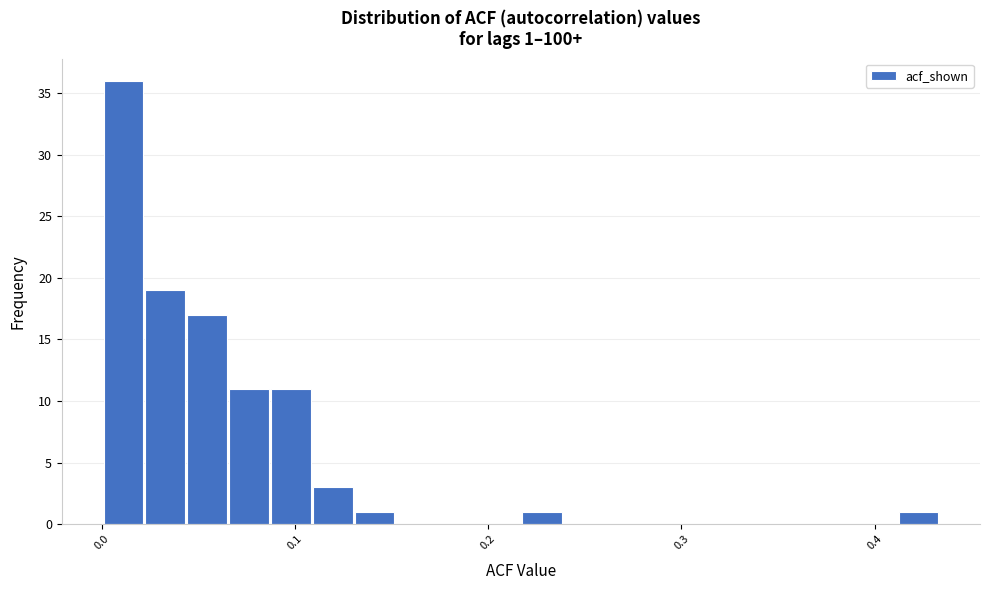

Around what value on the x-axis is the tallest bar? Give the approximate position of its centre, as read against the axis.

0.01